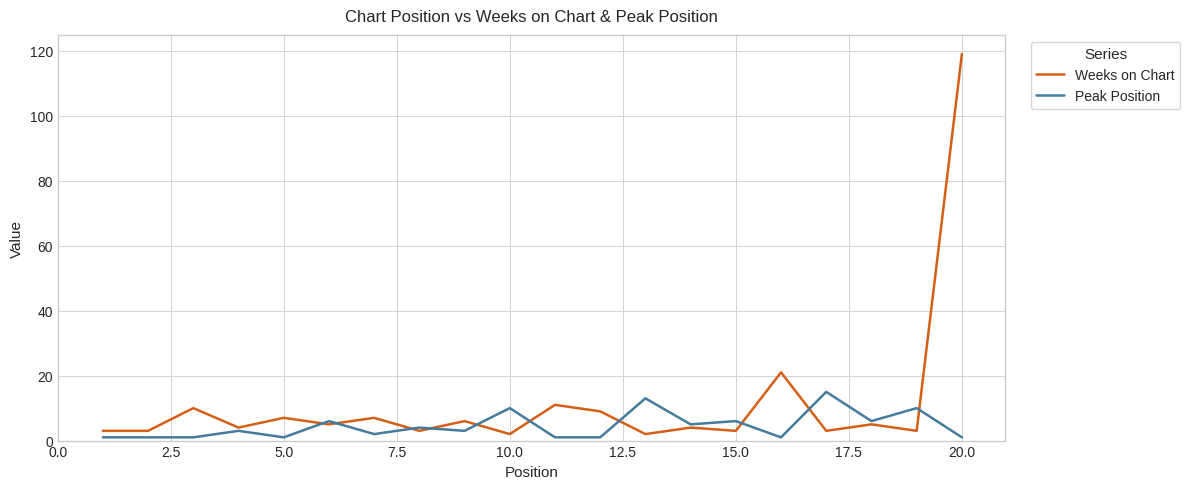

Which series has the largest range (max minus min)?

Weeks on Chart